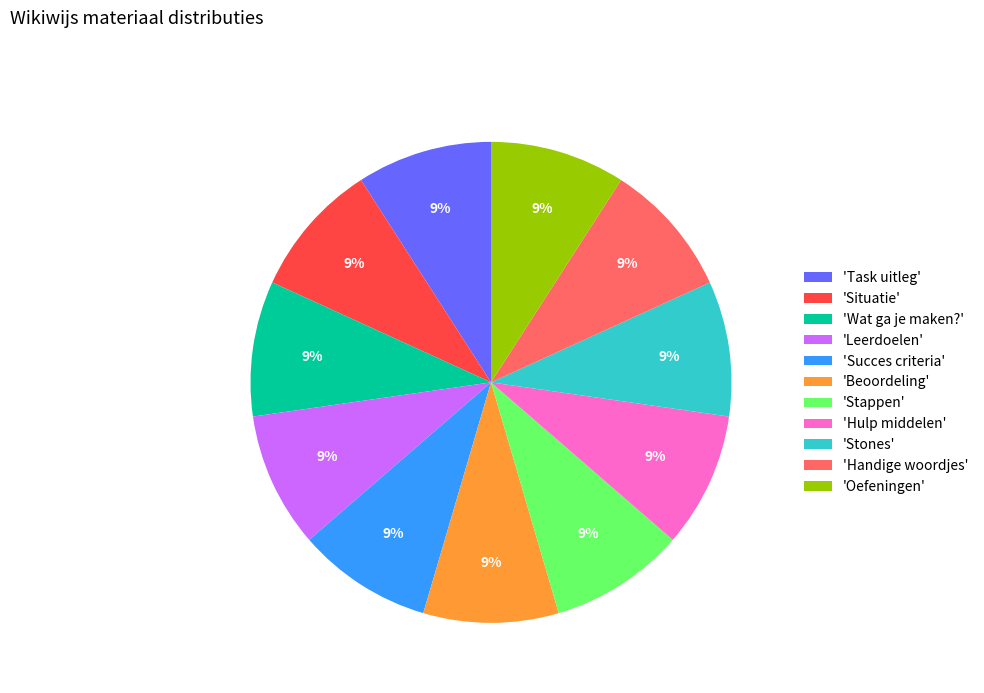

Is the sum of 'Beoordeling' and 'Wat ga je maken?' greater than half?

No